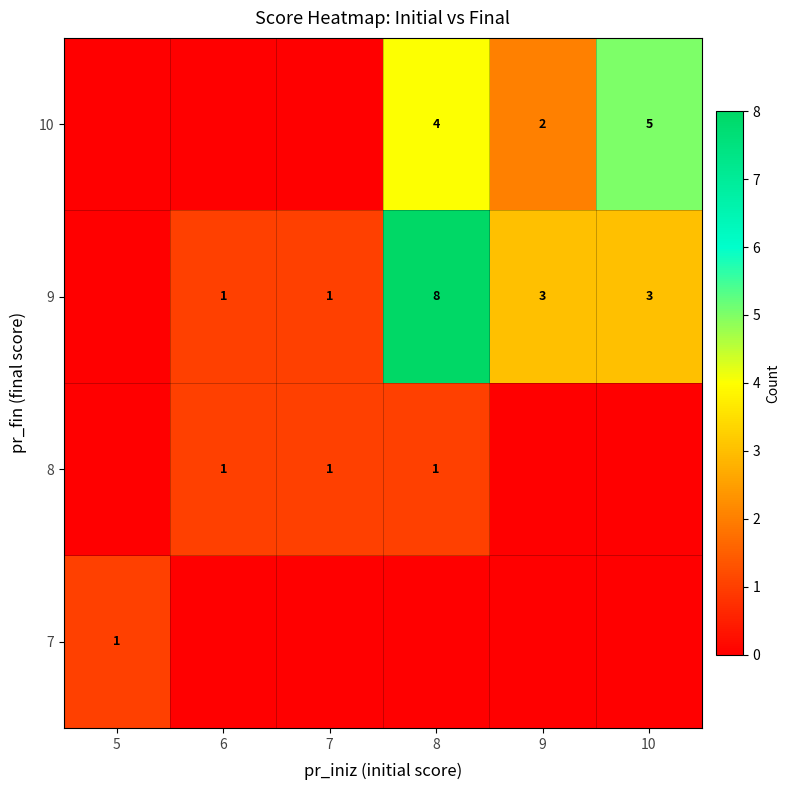

Count the number of categories in the chart.

6